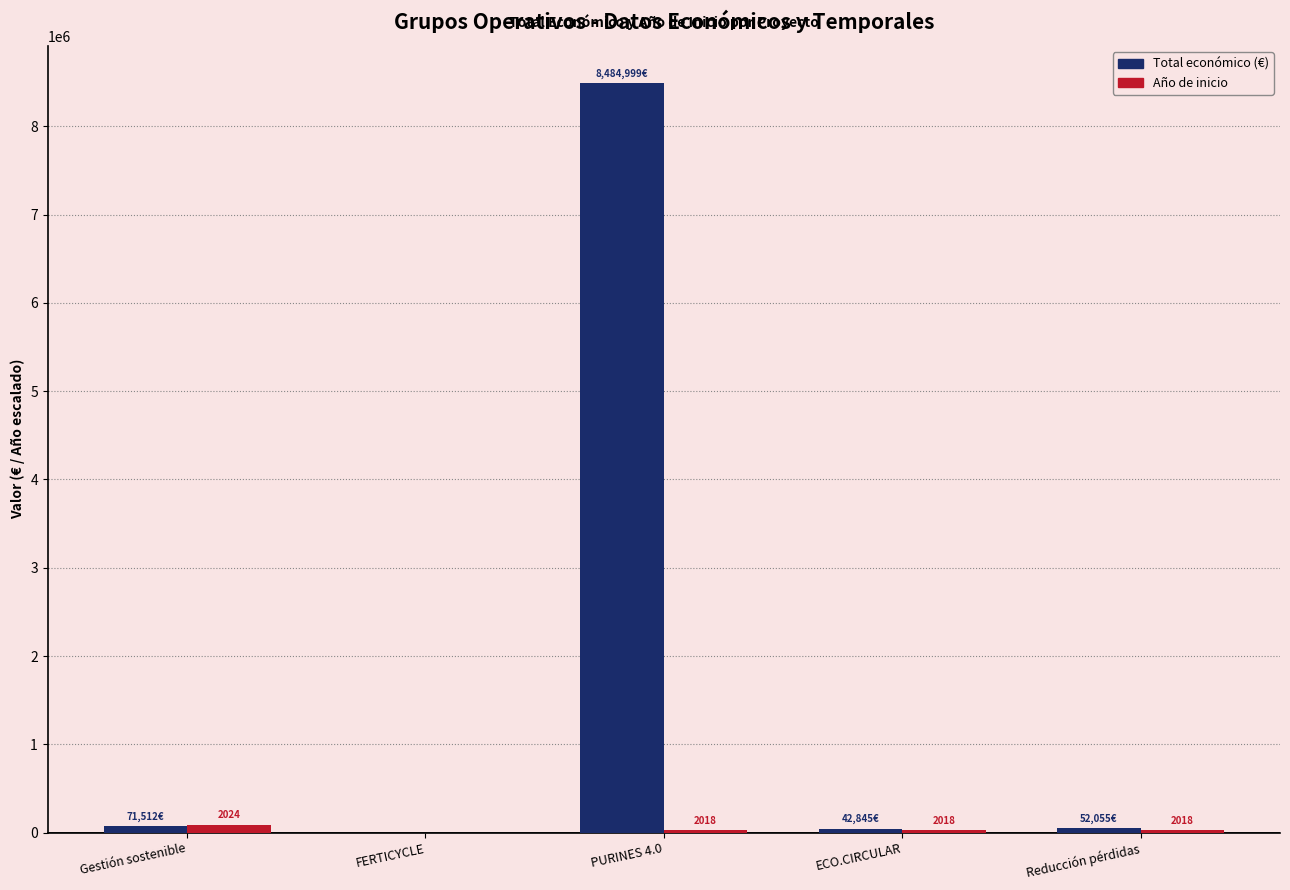

At which category is the sum across all series the highest?

PURINES 4.0